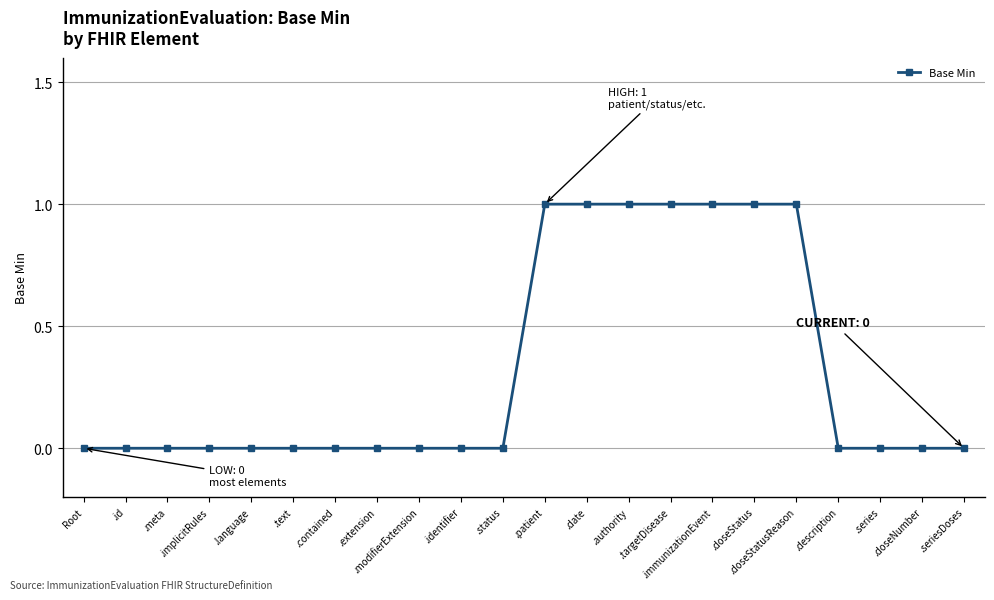

How many series are shown in this chart?

1